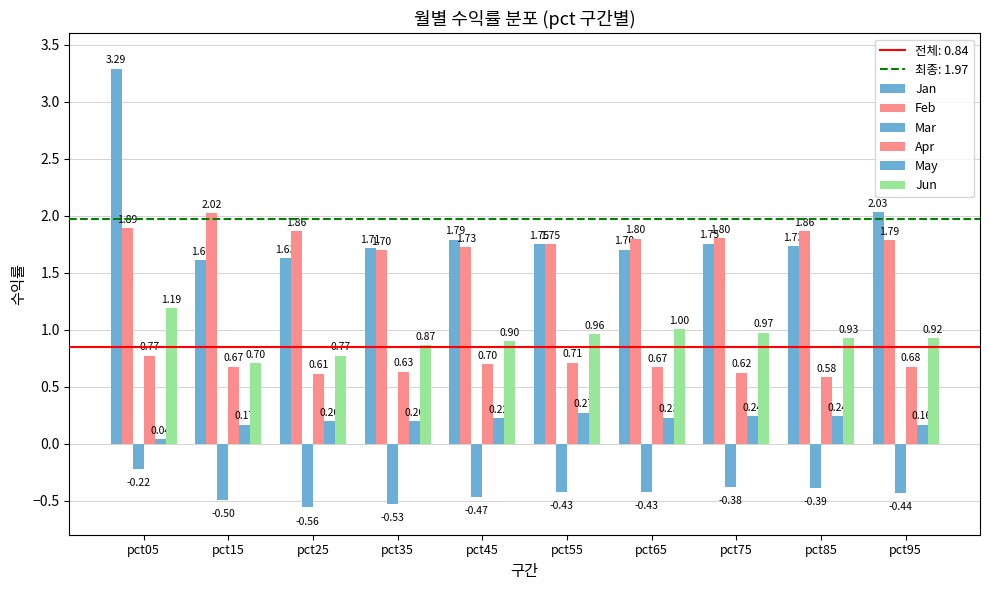

What is the difference between the Jun values at pct45 and pct55?

0.1